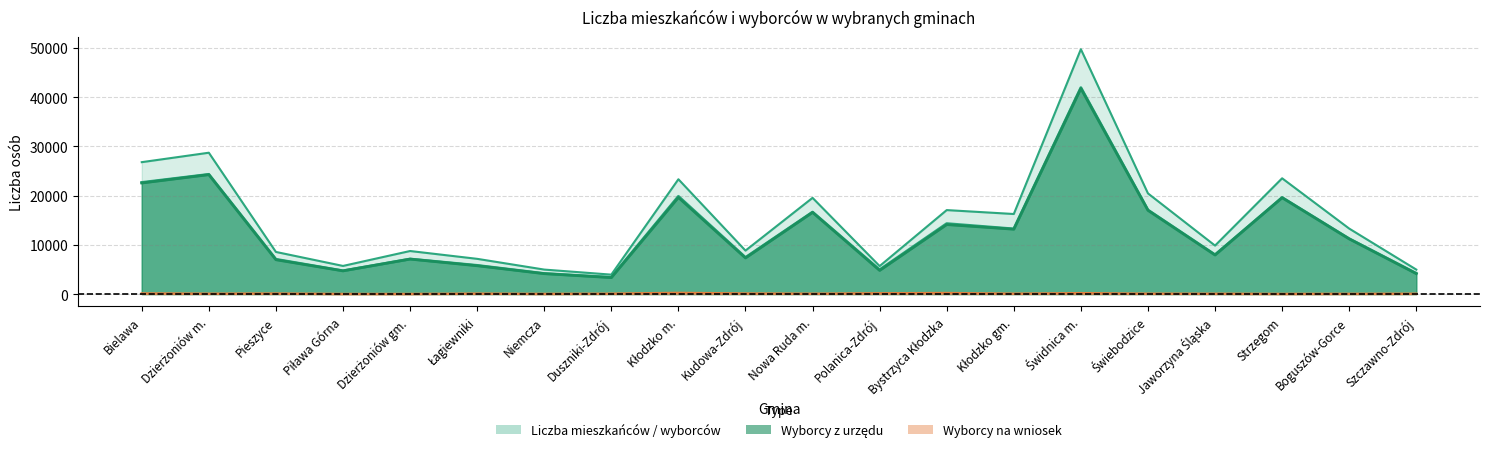

True or false: Wyborcy na wniosek and Wyborcy z urzędu cross at least once.

False